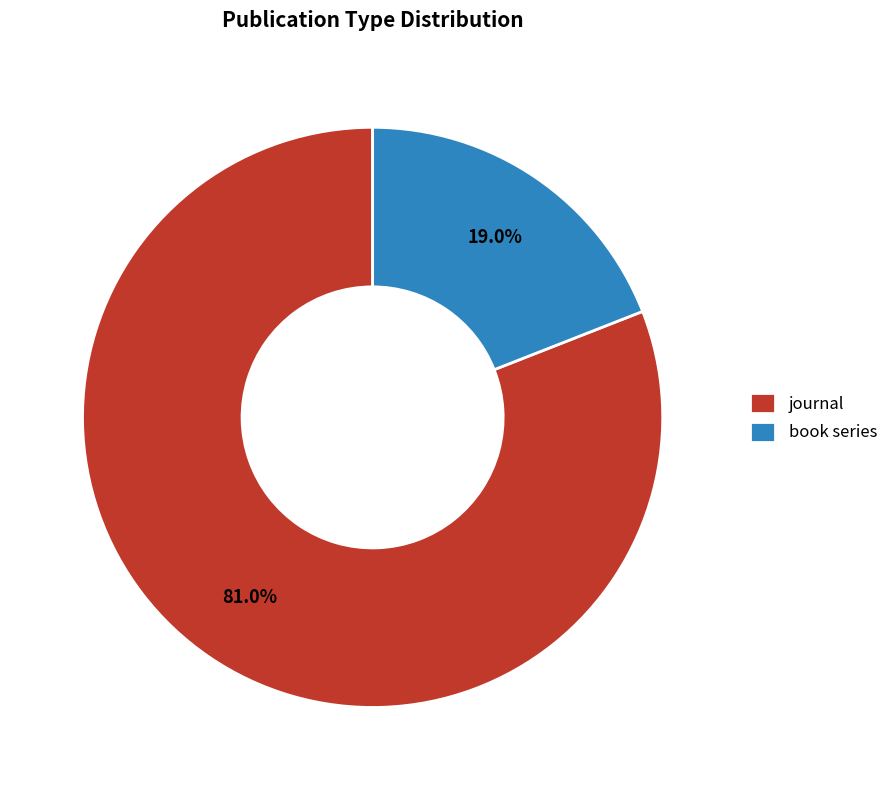

Is it true that journal is 91% of the pie?

False